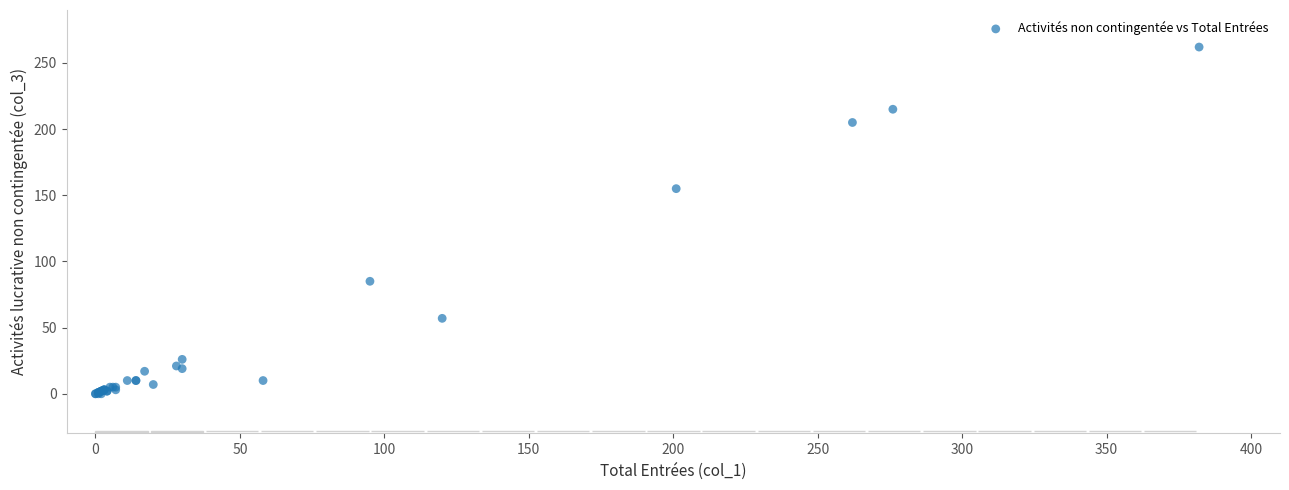

What Y value in the scatter plot is closest to 131?

155